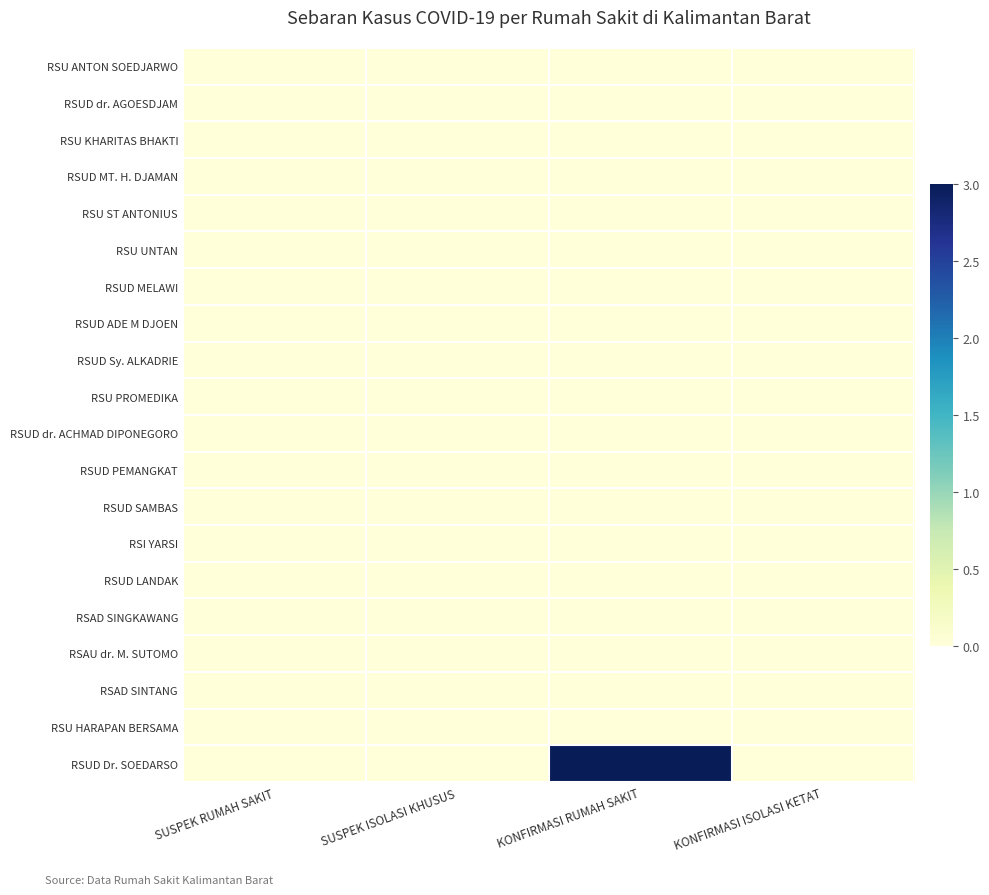

Reading left to right, transcribe all the data shown in this chart.

RSU ANTON SOEDJARWO: SUSPEK RUMAH SAKIT=0	SUSPEK ISOLASI KHUSUS=0	KONFIRMASI RUMAH SAKIT=0	KONFIRMASI ISOLASI KETAT=0
RSUD dr. AGOESDJAM: SUSPEK RUMAH SAKIT=0	SUSPEK ISOLASI KHUSUS=0	KONFIRMASI RUMAH SAKIT=0	KONFIRMASI ISOLASI KETAT=0
RSU KHARITAS BHAKTI: SUSPEK RUMAH SAKIT=0	SUSPEK ISOLASI KHUSUS=0	KONFIRMASI RUMAH SAKIT=0	KONFIRMASI ISOLASI KETAT=0
RSUD MT. H. DJAMAN: SUSPEK RUMAH SAKIT=0	SUSPEK ISOLASI KHUSUS=0	KONFIRMASI RUMAH SAKIT=0	KONFIRMASI ISOLASI KETAT=0
RSU ST ANTONIUS: SUSPEK RUMAH SAKIT=0	SUSPEK ISOLASI KHUSUS=0	KONFIRMASI RUMAH SAKIT=0	KONFIRMASI ISOLASI KETAT=0
RSU UNTAN: SUSPEK RUMAH SAKIT=0	SUSPEK ISOLASI KHUSUS=0	KONFIRMASI RUMAH SAKIT=0	KONFIRMASI ISOLASI KETAT=0
RSUD MELAWI: SUSPEK RUMAH SAKIT=0	SUSPEK ISOLASI KHUSUS=0	KONFIRMASI RUMAH SAKIT=0	KONFIRMASI ISOLASI KETAT=0
RSUD ADE M DJOEN: SUSPEK RUMAH SAKIT=0	SUSPEK ISOLASI KHUSUS=0	KONFIRMASI RUMAH SAKIT=0	KONFIRMASI ISOLASI KETAT=0
RSUD Sy. ALKADRIE: SUSPEK RUMAH SAKIT=0	SUSPEK ISOLASI KHUSUS=0	KONFIRMASI RUMAH SAKIT=0	KONFIRMASI ISOLASI KETAT=0
RSU PROMEDIKA: SUSPEK RUMAH SAKIT=0	SUSPEK ISOLASI KHUSUS=0	KONFIRMASI RUMAH SAKIT=0	KONFIRMASI ISOLASI KETAT=0
RSUD dr. ACHMAD DIPONEGORO: SUSPEK RUMAH SAKIT=0	SUSPEK ISOLASI KHUSUS=0	KONFIRMASI RUMAH SAKIT=0	KONFIRMASI ISOLASI KETAT=0
RSUD PEMANGKAT: SUSPEK RUMAH SAKIT=0	SUSPEK ISOLASI KHUSUS=0	KONFIRMASI RUMAH SAKIT=0	KONFIRMASI ISOLASI KETAT=0
RSUD SAMBAS: SUSPEK RUMAH SAKIT=0	SUSPEK ISOLASI KHUSUS=0	KONFIRMASI RUMAH SAKIT=0	KONFIRMASI ISOLASI KETAT=0
RSI YARSI: SUSPEK RUMAH SAKIT=0	SUSPEK ISOLASI KHUSUS=0	KONFIRMASI RUMAH SAKIT=0	KONFIRMASI ISOLASI KETAT=0
RSUD LANDAK: SUSPEK RUMAH SAKIT=0	SUSPEK ISOLASI KHUSUS=0	KONFIRMASI RUMAH SAKIT=0	KONFIRMASI ISOLASI KETAT=0
RSAD SINGKAWANG: SUSPEK RUMAH SAKIT=0	SUSPEK ISOLASI KHUSUS=0	KONFIRMASI RUMAH SAKIT=0	KONFIRMASI ISOLASI KETAT=0
RSAU dr. M. SUTOMO: SUSPEK RUMAH SAKIT=0	SUSPEK ISOLASI KHUSUS=0	KONFIRMASI RUMAH SAKIT=0	KONFIRMASI ISOLASI KETAT=0
RSAD SINTANG: SUSPEK RUMAH SAKIT=0	SUSPEK ISOLASI KHUSUS=0	KONFIRMASI RUMAH SAKIT=0	KONFIRMASI ISOLASI KETAT=0
RSU HARAPAN BERSAMA: SUSPEK RUMAH SAKIT=0	SUSPEK ISOLASI KHUSUS=0	KONFIRMASI RUMAH SAKIT=0	KONFIRMASI ISOLASI KETAT=0
RSUD Dr. SOEDARSO: SUSPEK RUMAH SAKIT=0	SUSPEK ISOLASI KHUSUS=0	KONFIRMASI RUMAH SAKIT=3	KONFIRMASI ISOLASI KETAT=0